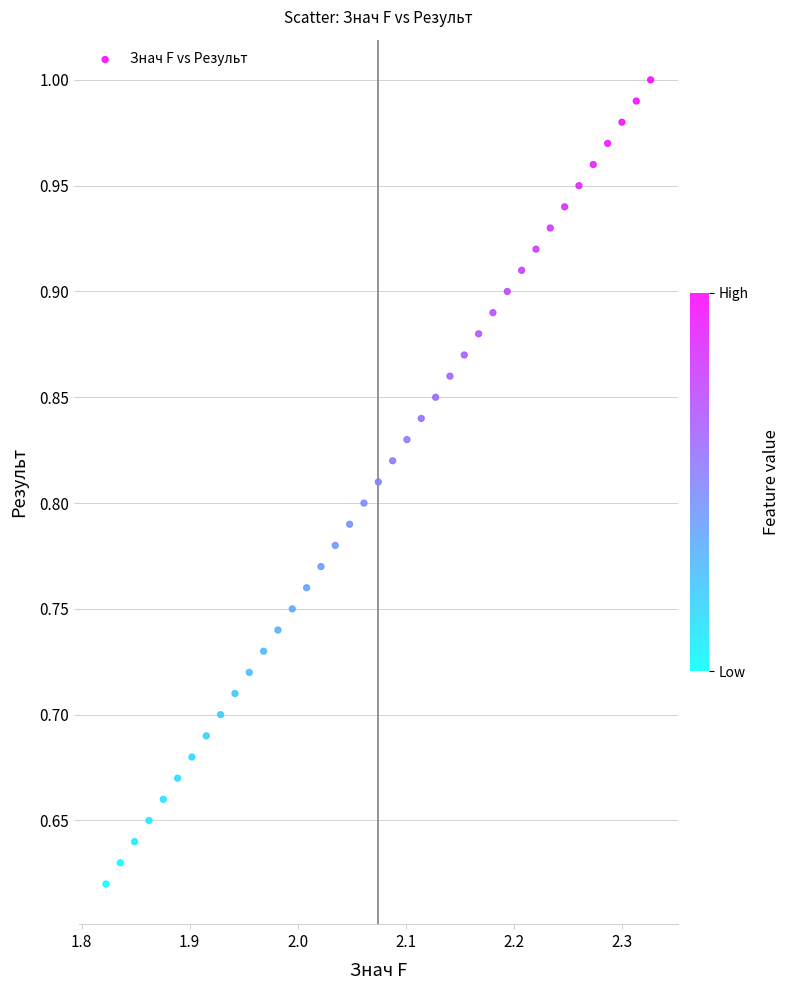

What is the range of Y values (max minus min)?

0.4